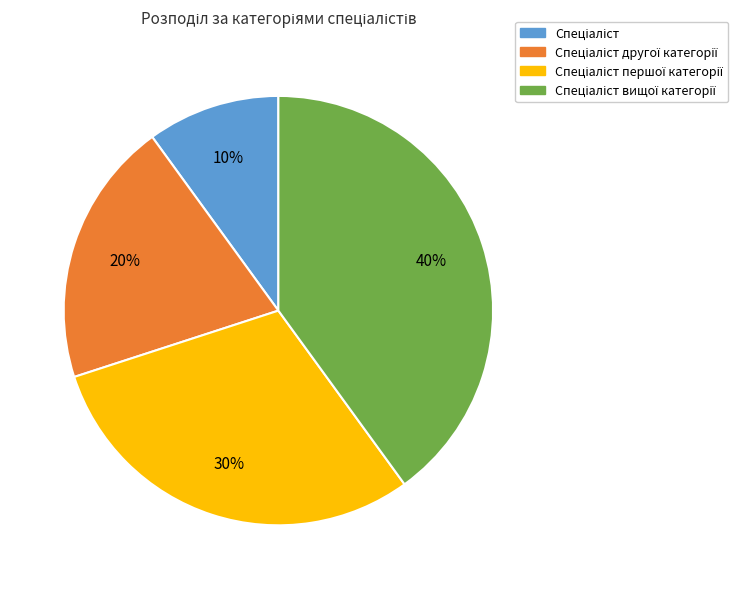

To the nearest percent, what is the difference between the largest and smallest slice percentages?

30%